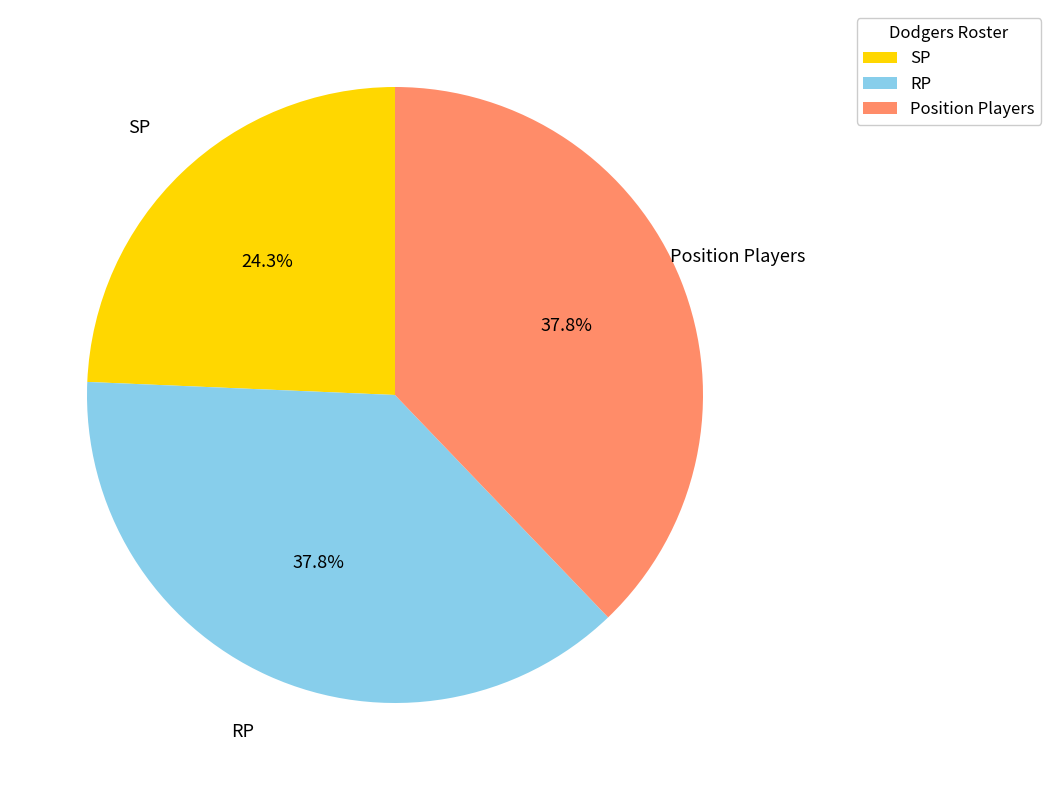

What is the total percentage of RP and SP?

62.2%